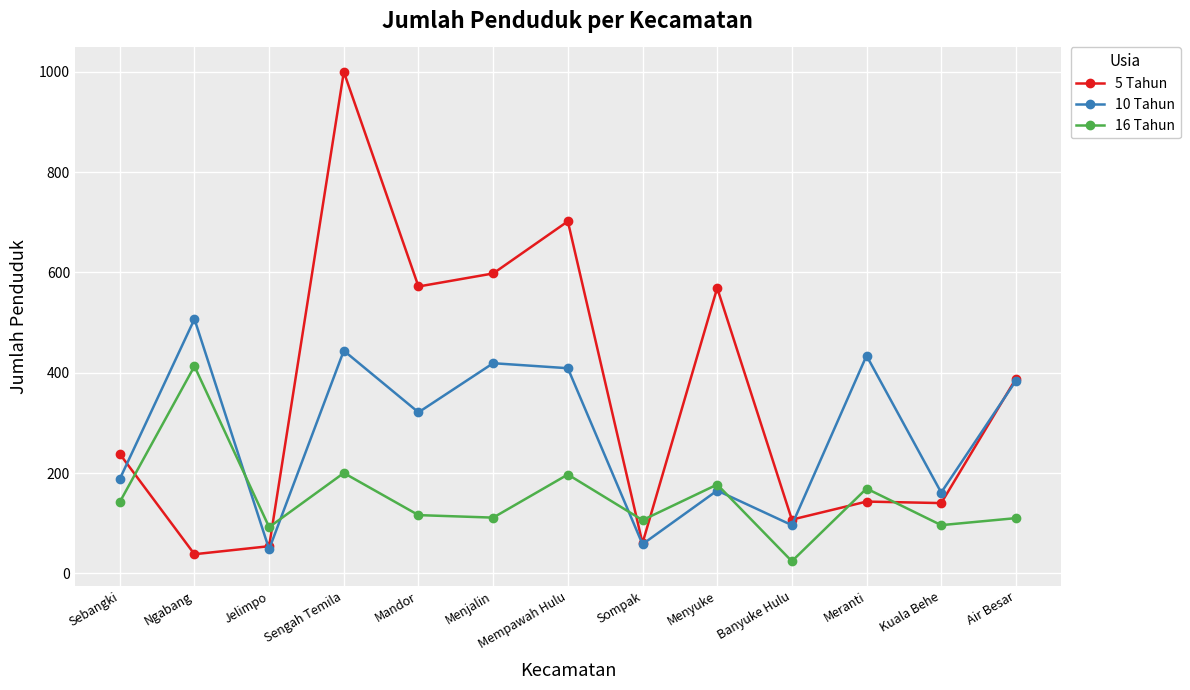

Rank the series at Sengah Temila from highest to lowest value.

5 Tahun, 10 Tahun, 16 Tahun